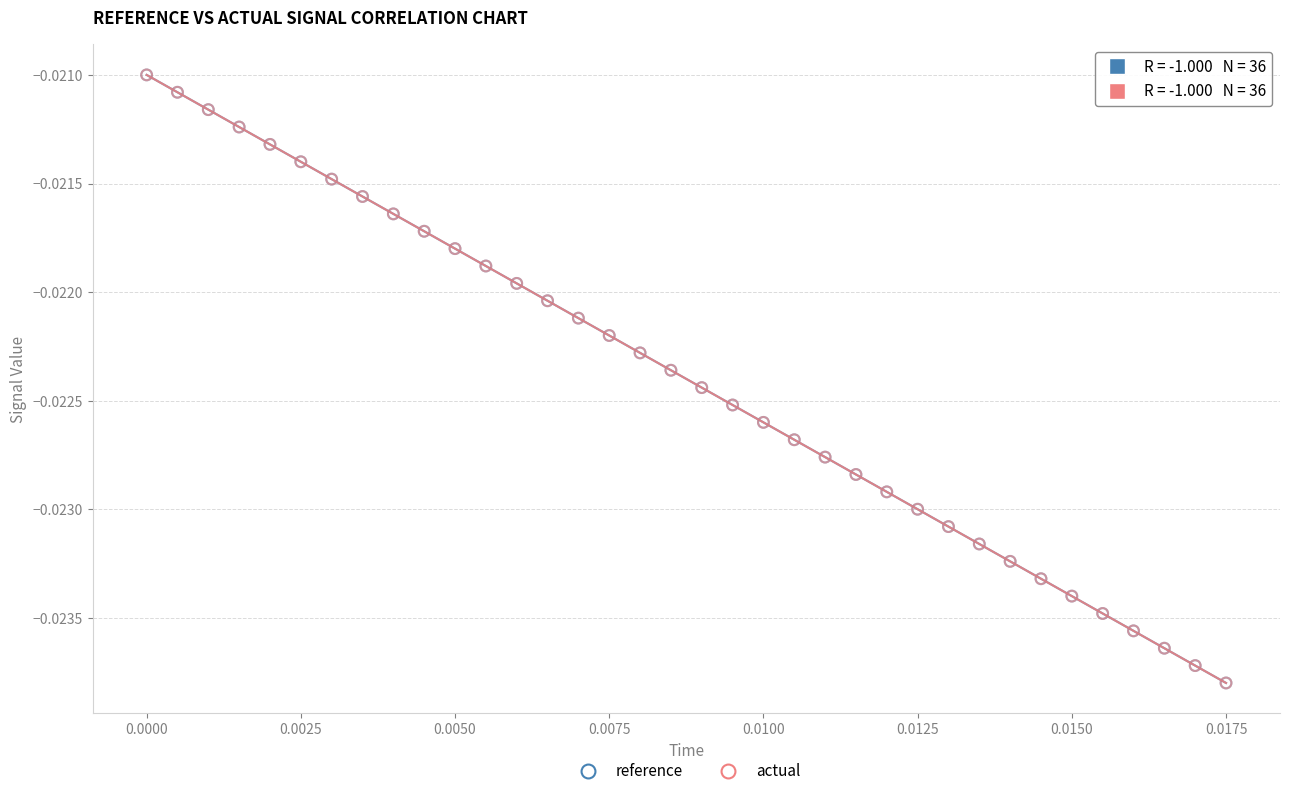

What are all the series names shown in the legend?

reference, actual